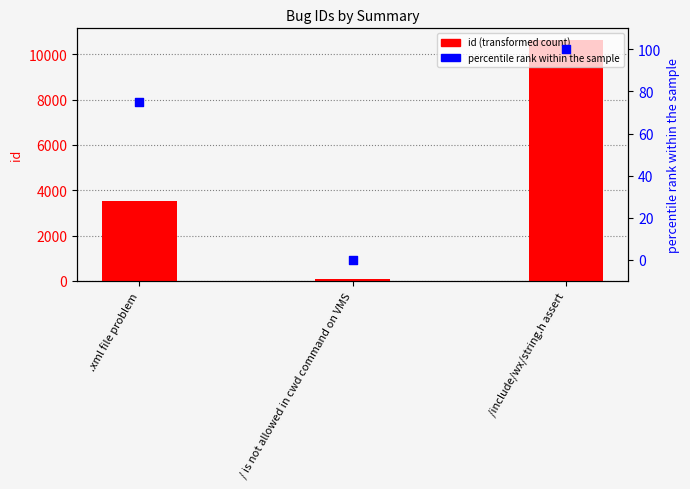

What are all the series names shown in the legend?

id, percentile rank within the sample